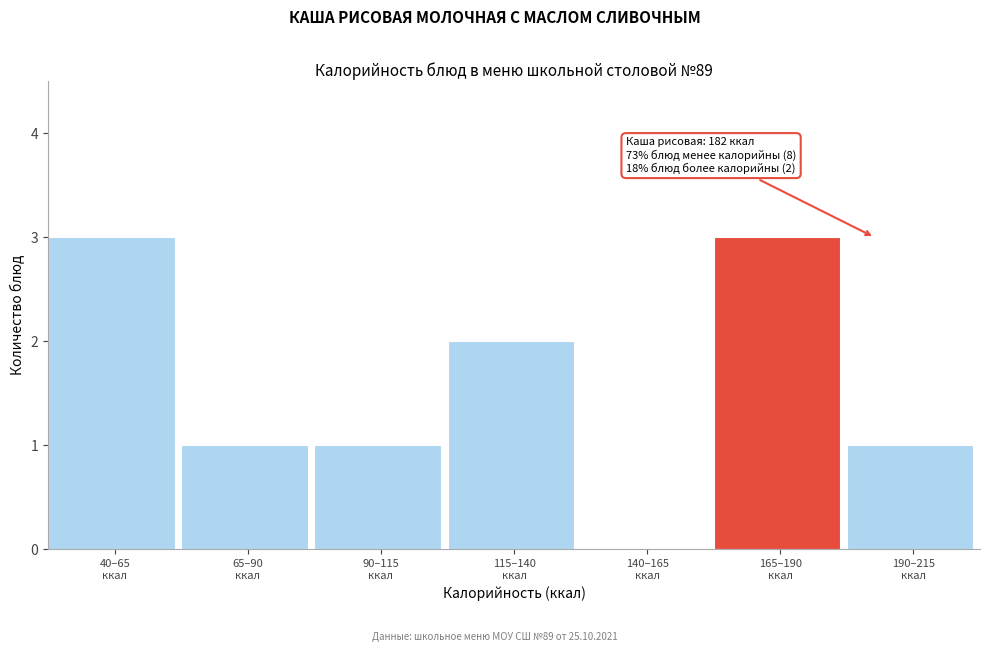

What is the greatest value displayed?

3